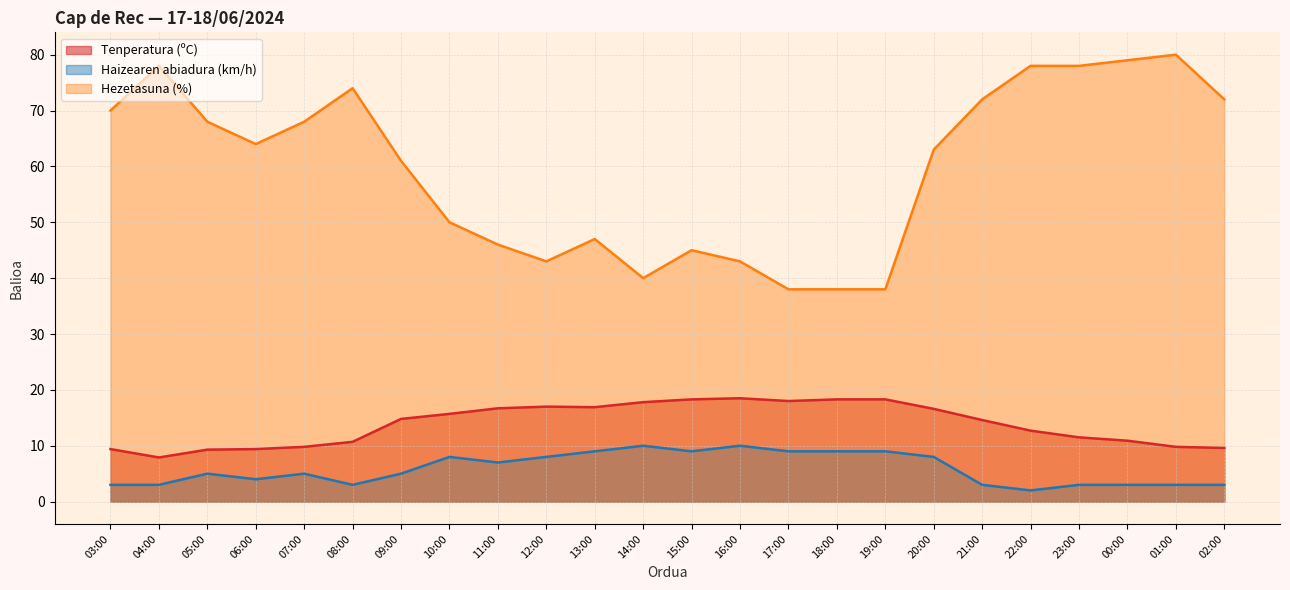

What is the sum of the Tenperatura (ºC) values at 15:00 and 13:00?

35.2